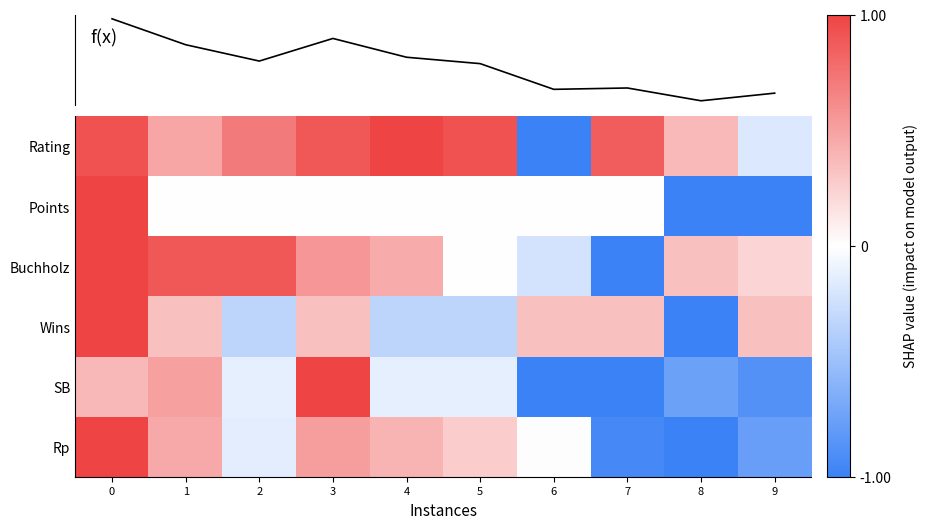

Which category has the lowest value across all series?

6